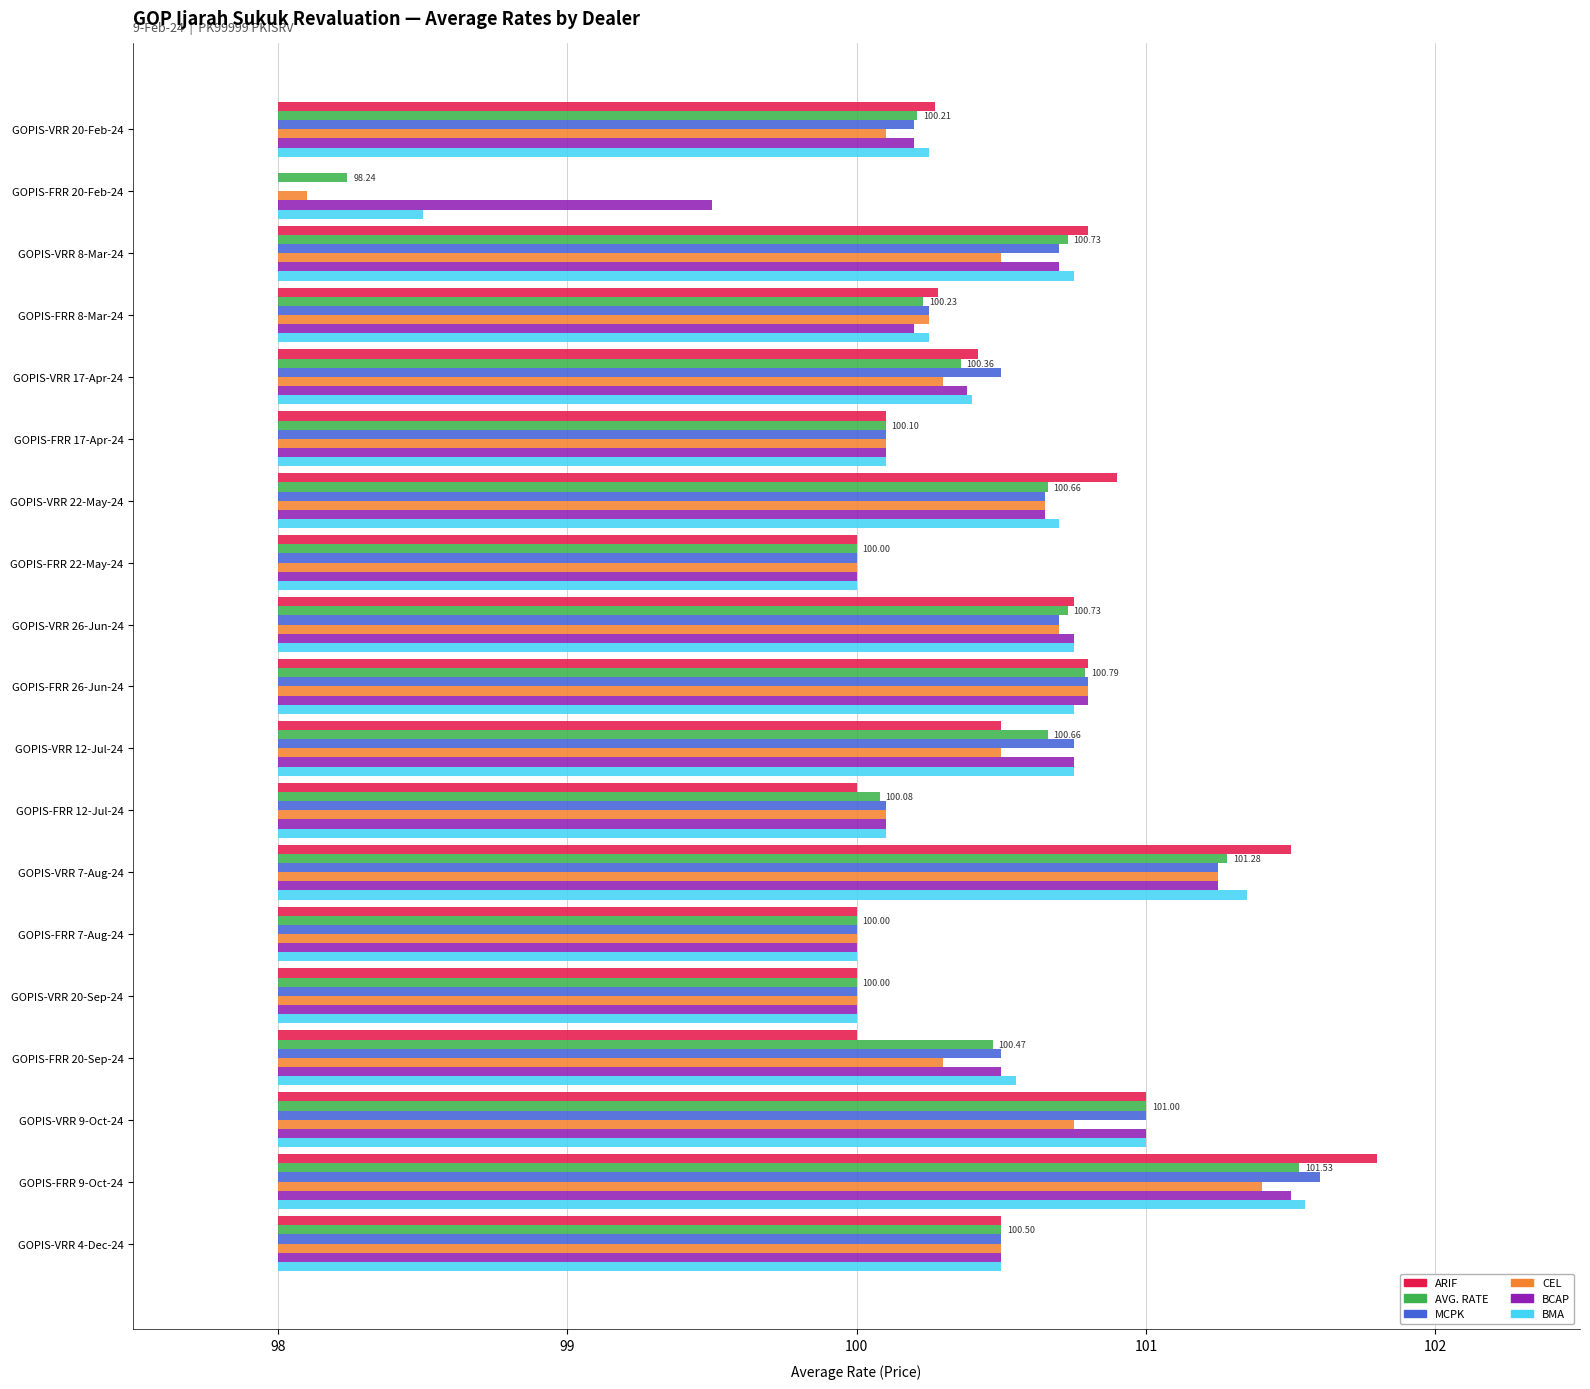

Which series changed the most between GOPIS-FRR 26-Jun-24 and GOPIS-FRR 12-Jul-24?

ARIF